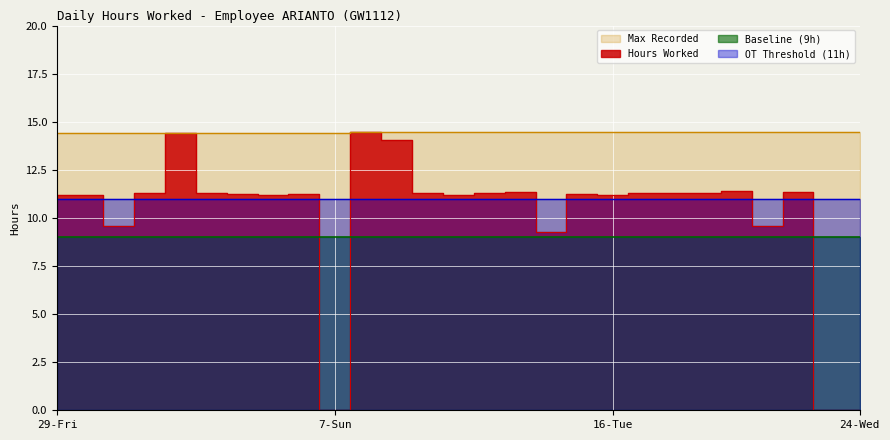

Read the Max Recorded value at 18-Thu.

14.5